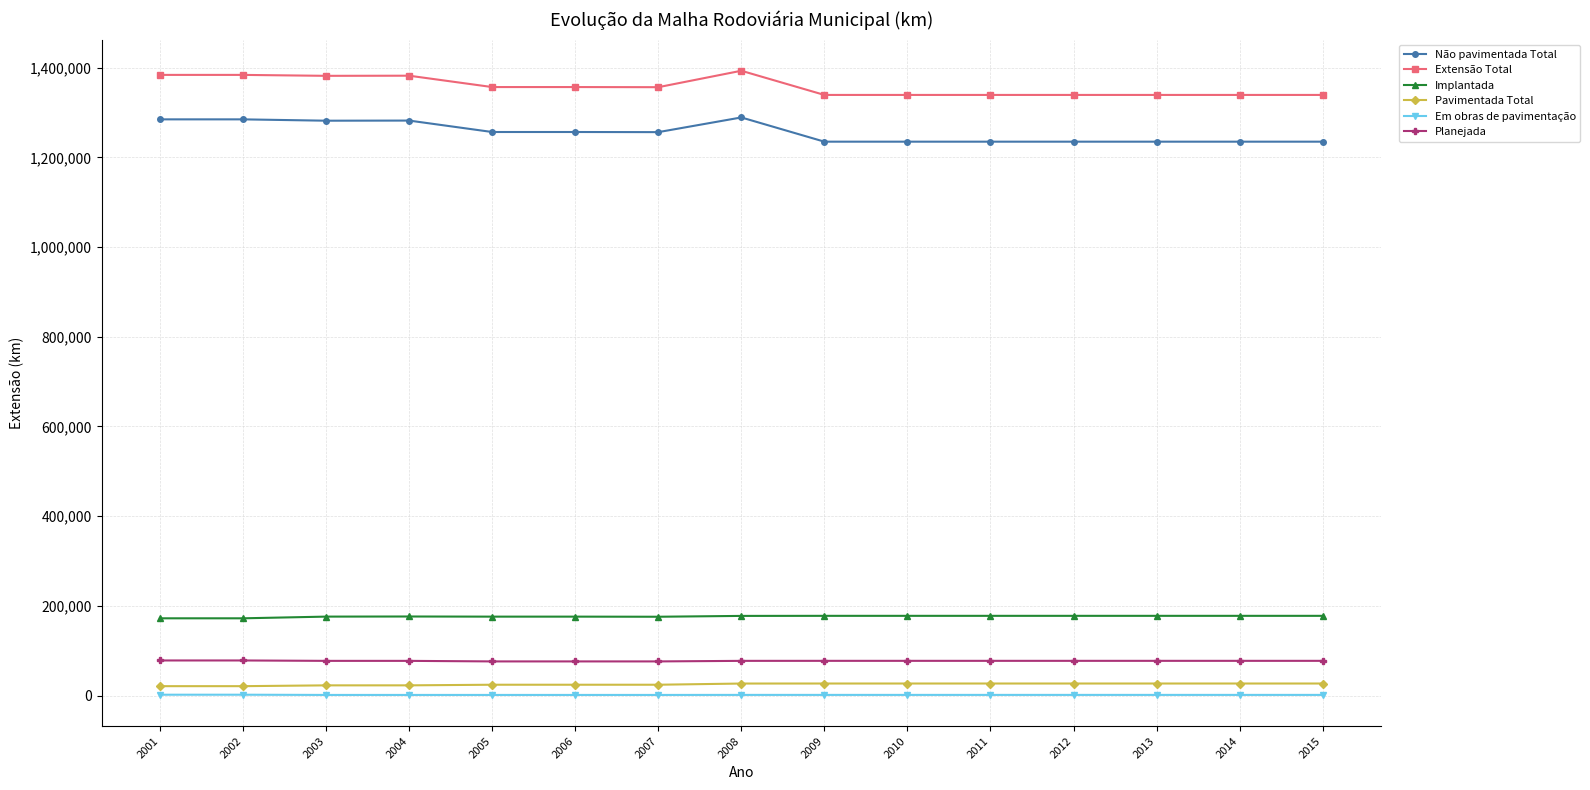

True or false: Em obras de pavimentação has a value of 1432.7 at 2008.

True